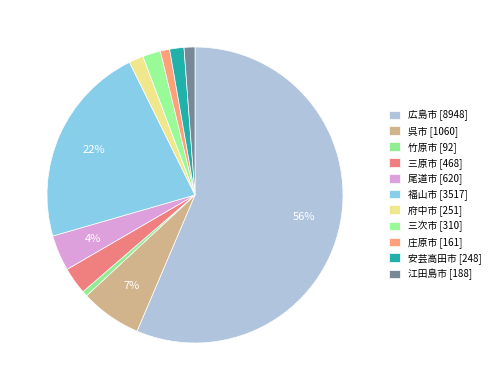

What is the largest slice in the pie chart?

広島市